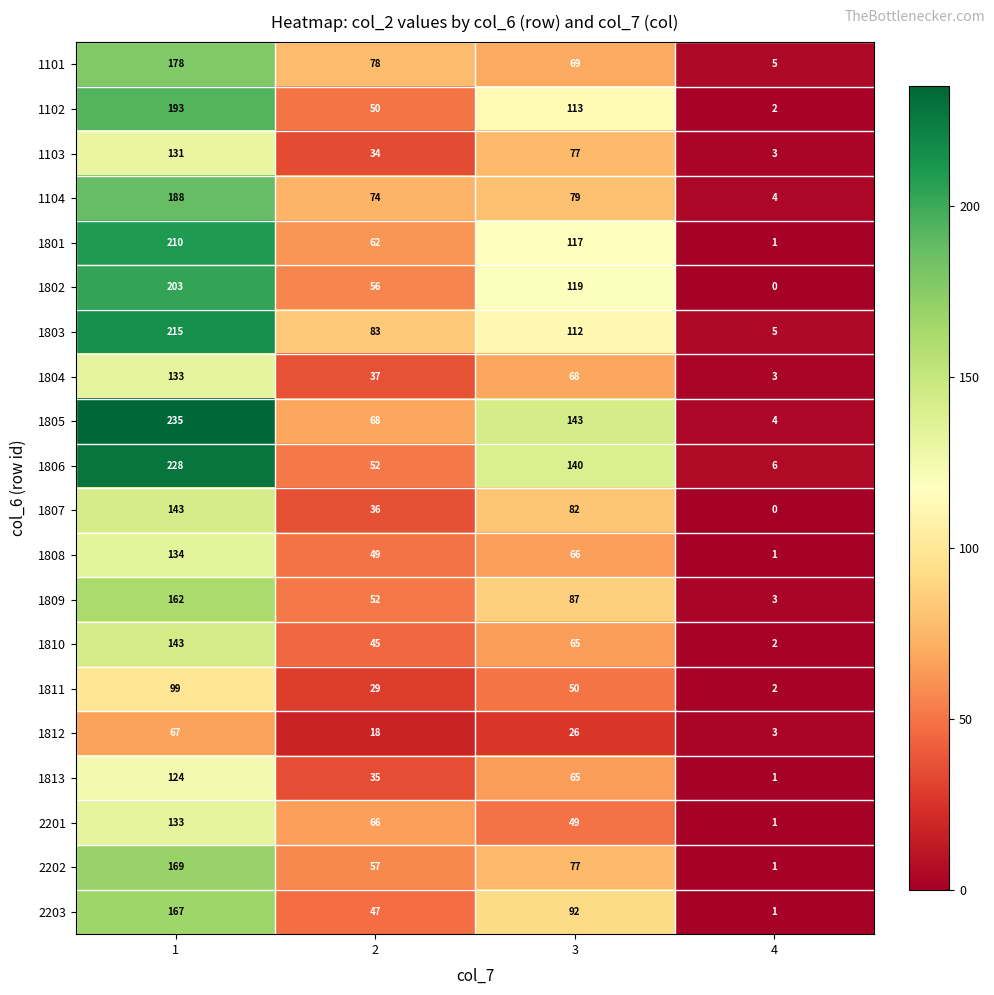

Where is 1801 nearest to the value 105?

3